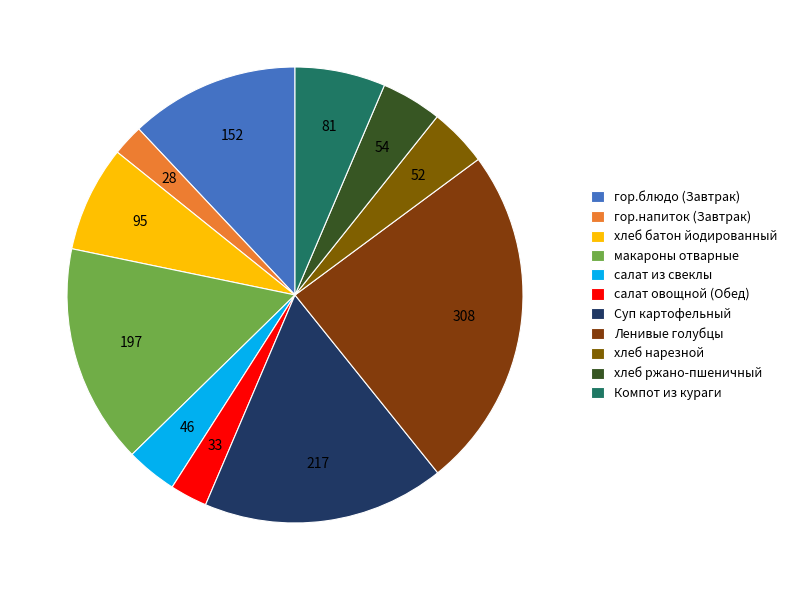

Count the number of slices in the pie.

11